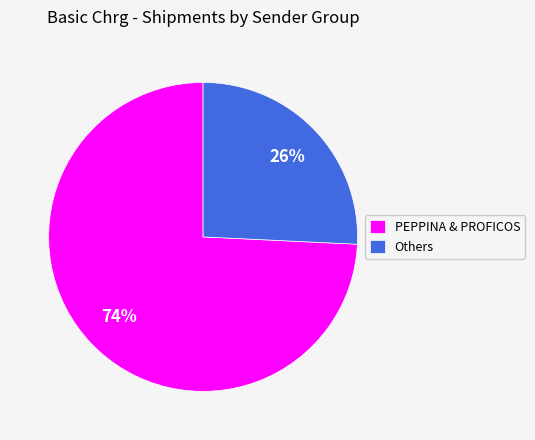

To the nearest percent, what percentage of the pie is Others?

26%